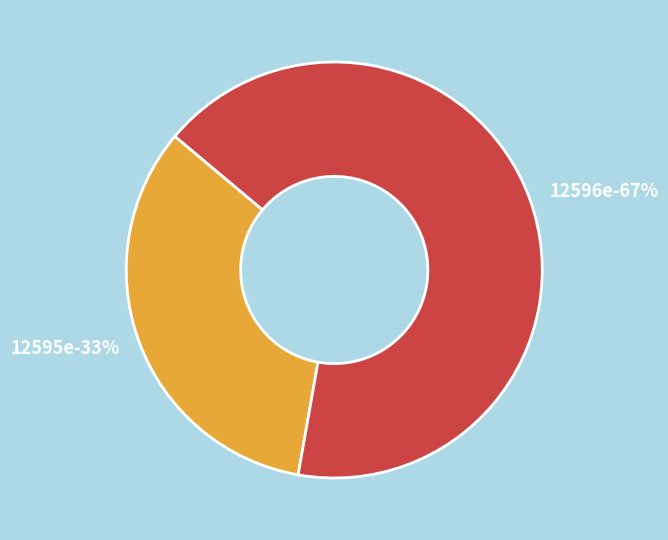

Does any single category account for the majority?

Yes